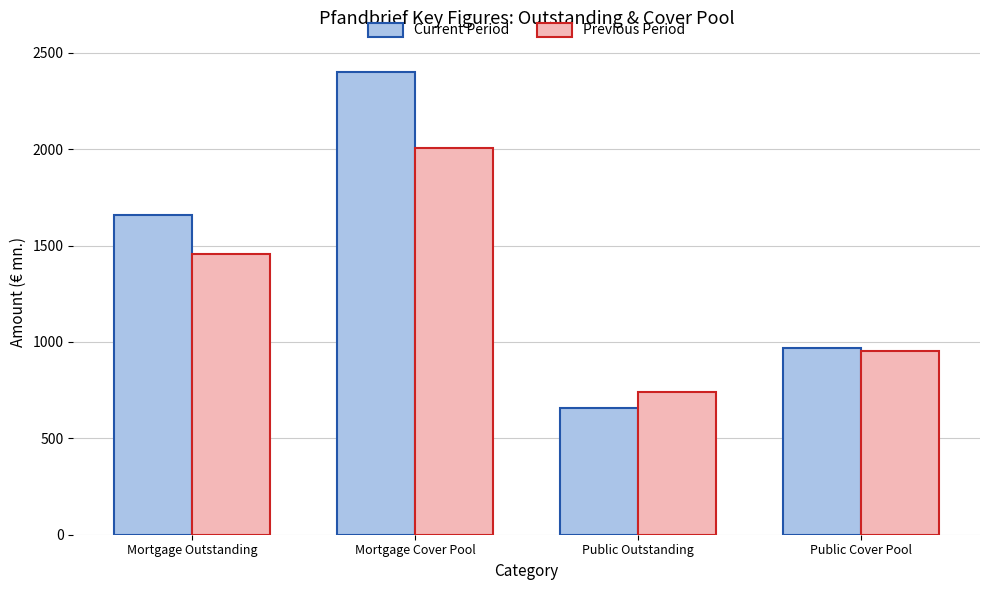

Reading left to right, list all the values displayed in this chart.

Current Period: Mortgage Outstanding=1657.6	Mortgage Cover Pool=2399.7	Public Outstanding=656.1	Public Cover Pool=969.4
Previous Period: Mortgage Outstanding=1457.6	Mortgage Cover Pool=2007.6	Public Outstanding=738.1	Public Cover Pool=952.1